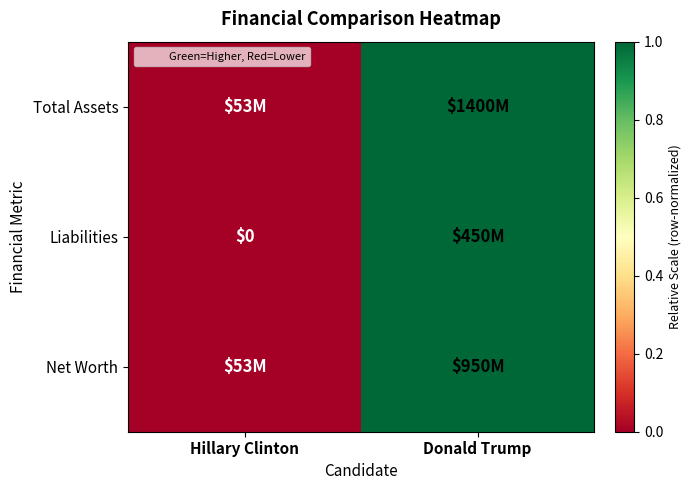

The value of Net Worth at Hillary Clinton is 0. True or false?

True